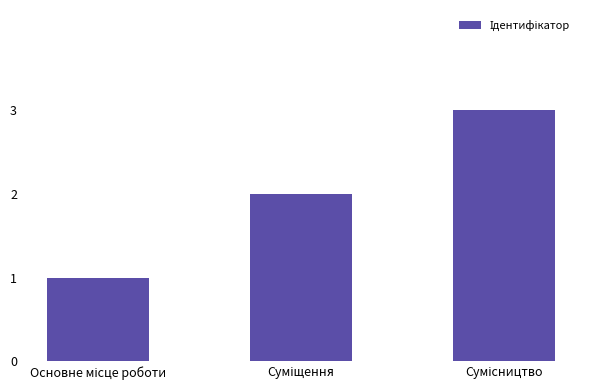

What is the greatest value displayed?

3